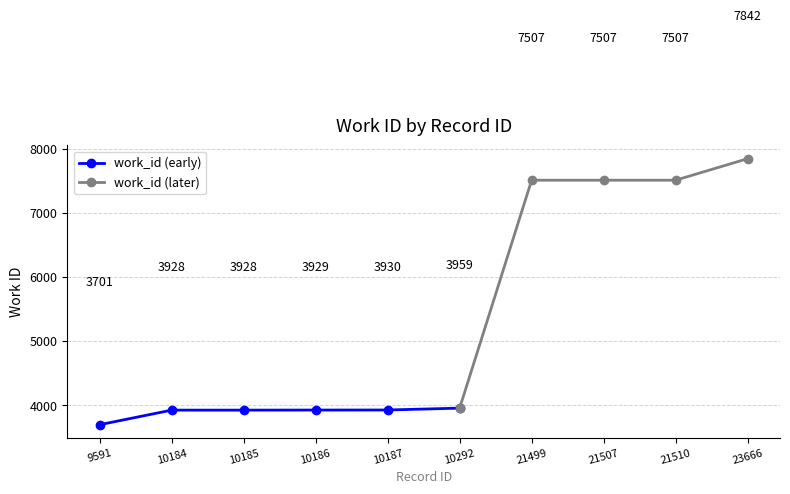

What is the maximum value shown in the chart?

7842